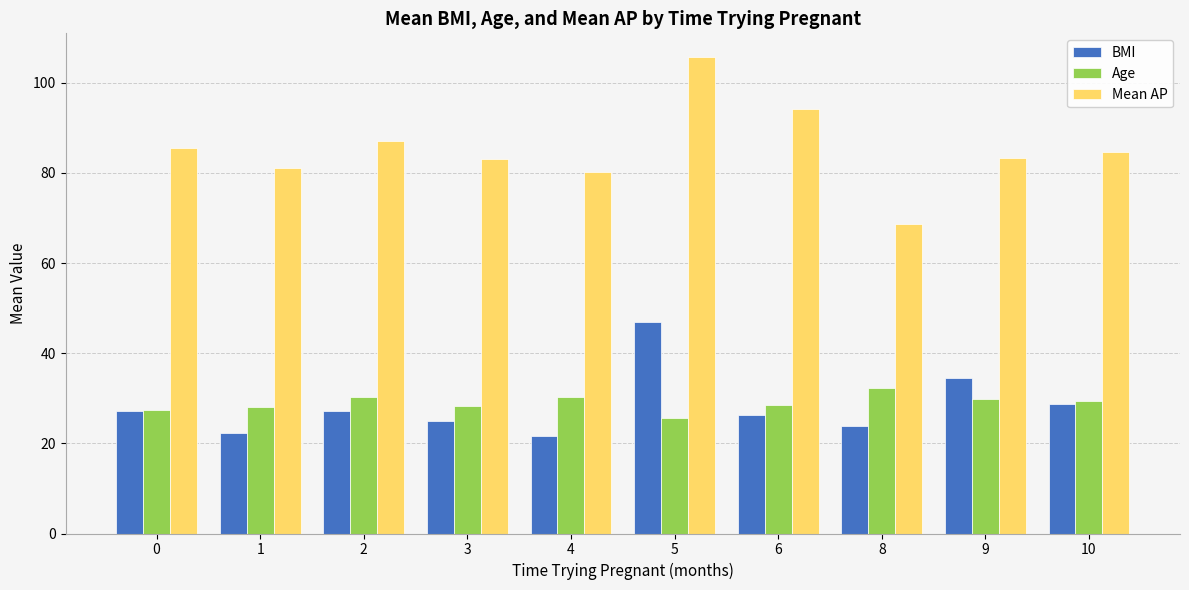

At 1, list the series in order from largest to smallest.

Mean AP, Age, BMI